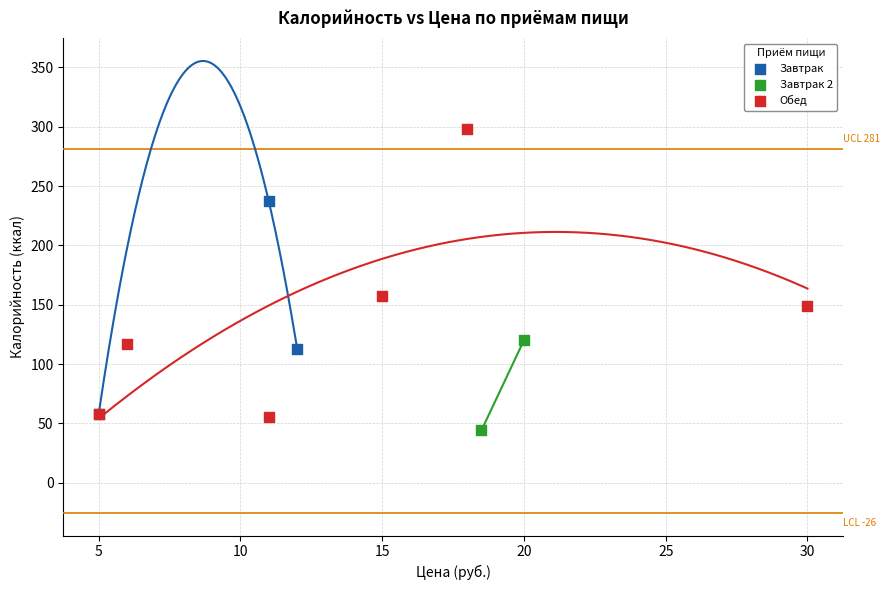

Which series reaches the maximum Y coordinate?

Обед